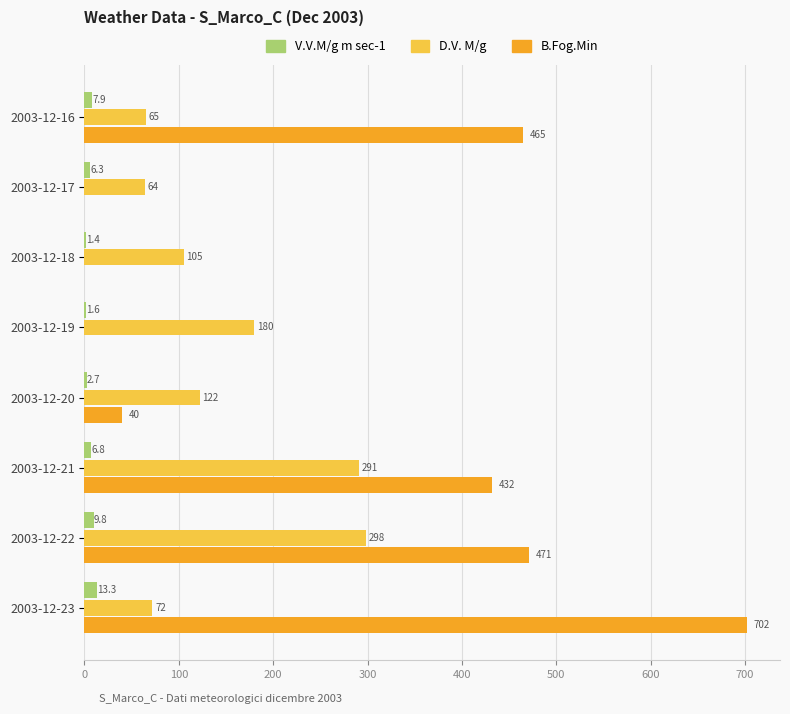

At which label is V.V.M/g m sec-1 closest to 7?

2003-12-21